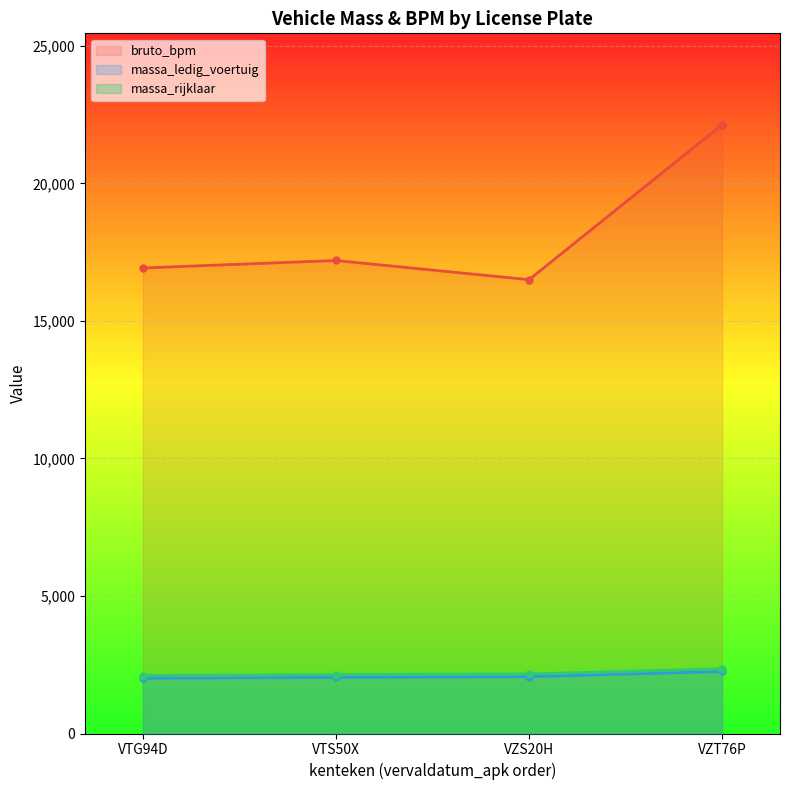

Which category has the lowest value across all series?

VTG94D